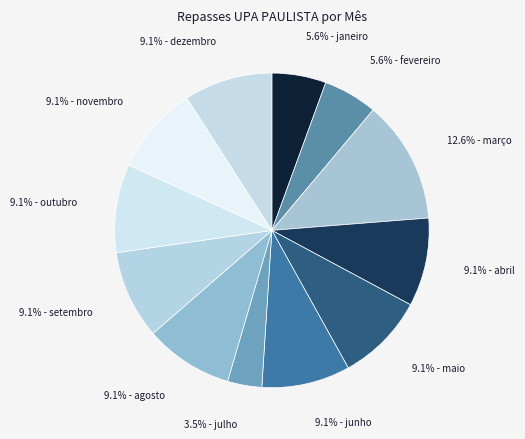

How many slices are in this pie chart?

12